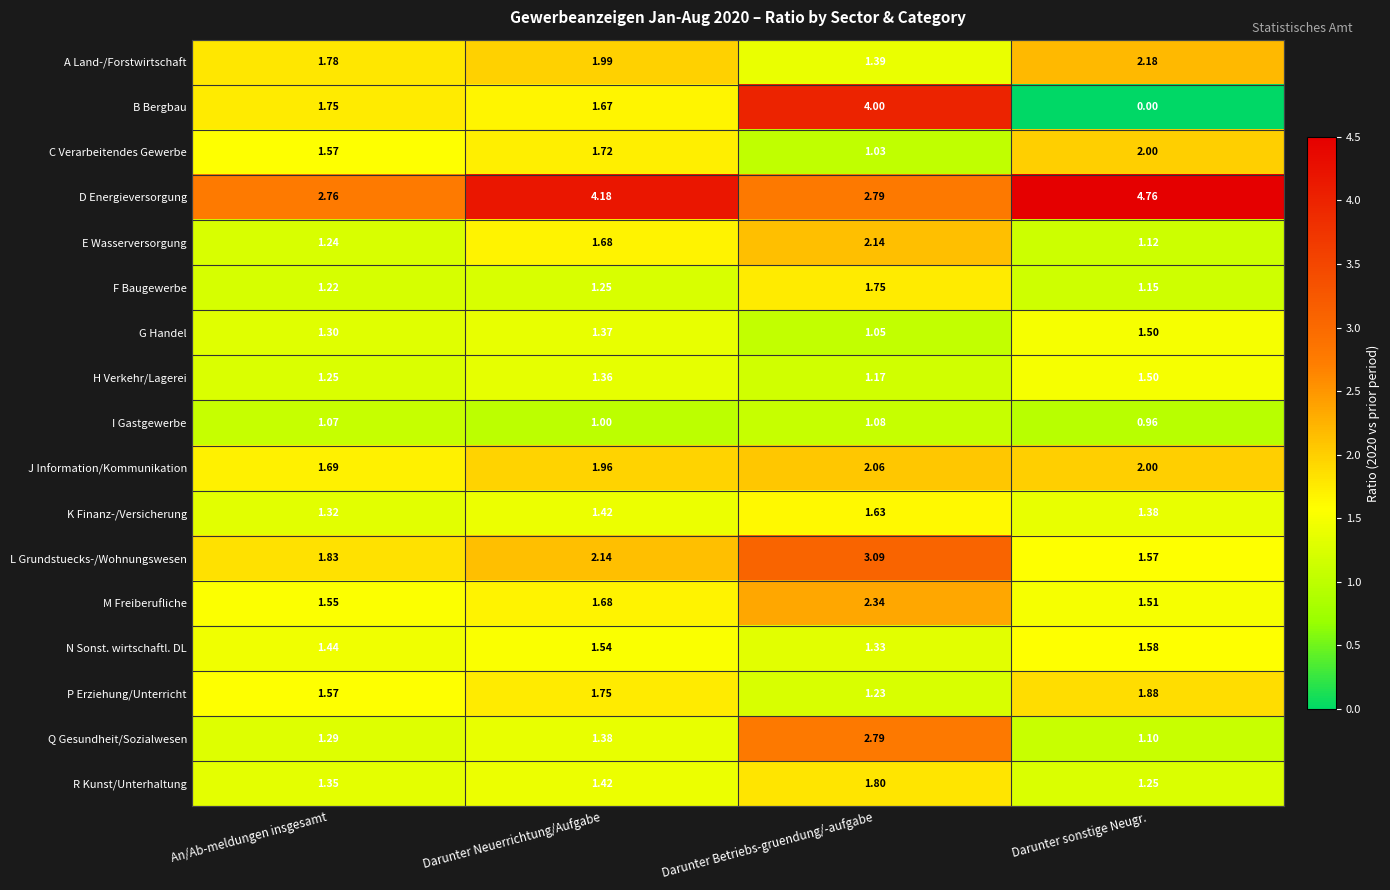

Which series has the widest spread of values?

B Bergbau